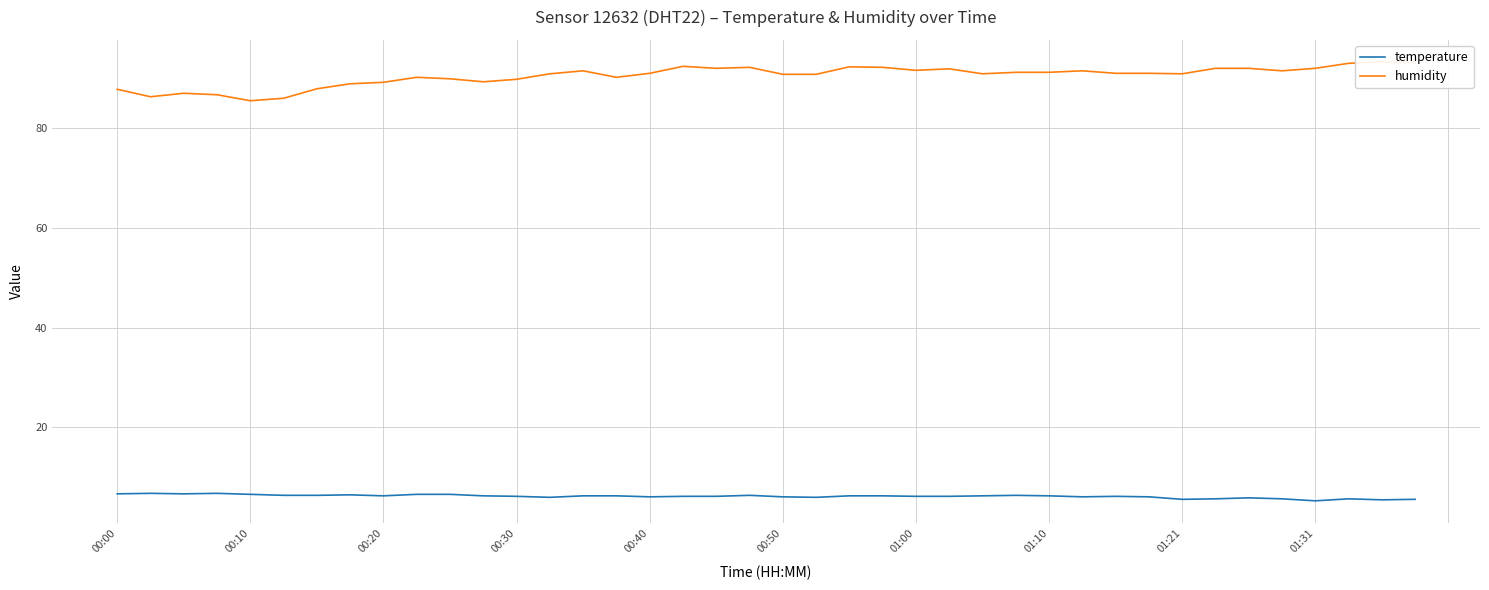

True or false: temperature and humidity intersect in this chart.

False